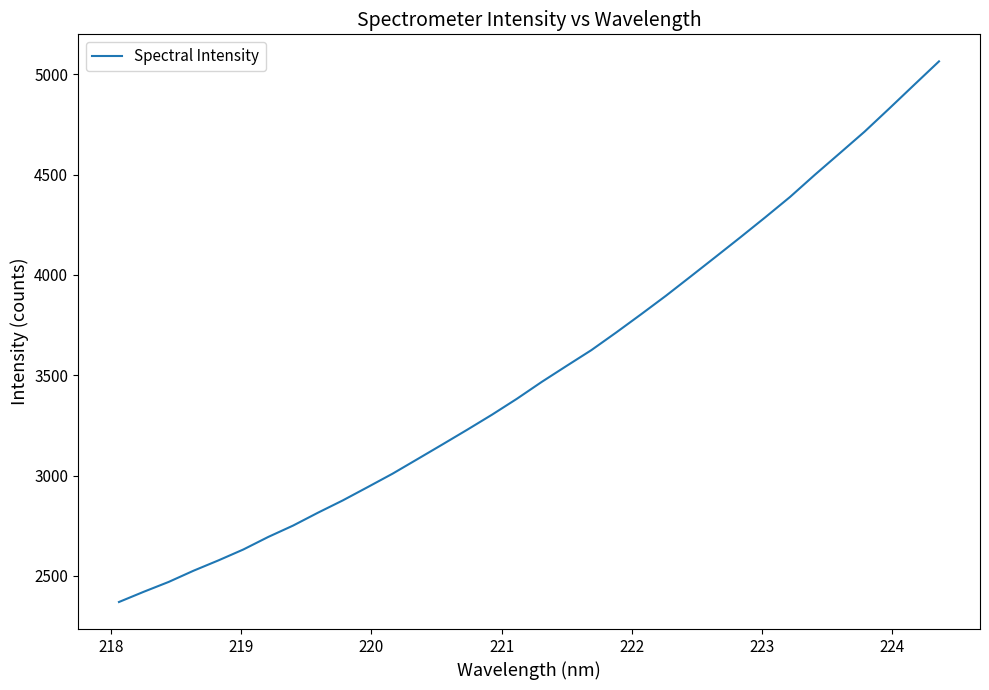

What is the difference between the maximum and minimum values?

2693.9